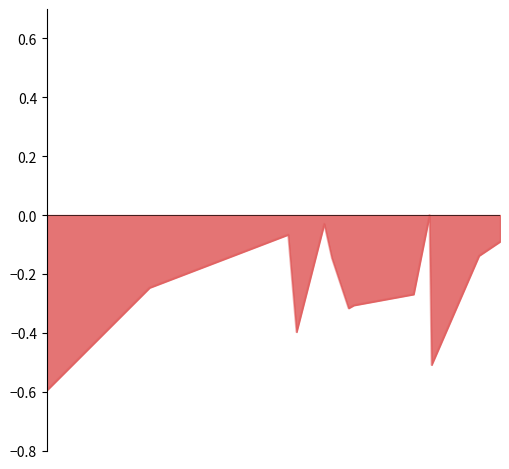

What is the difference between the maximum and minimum values?

0.6